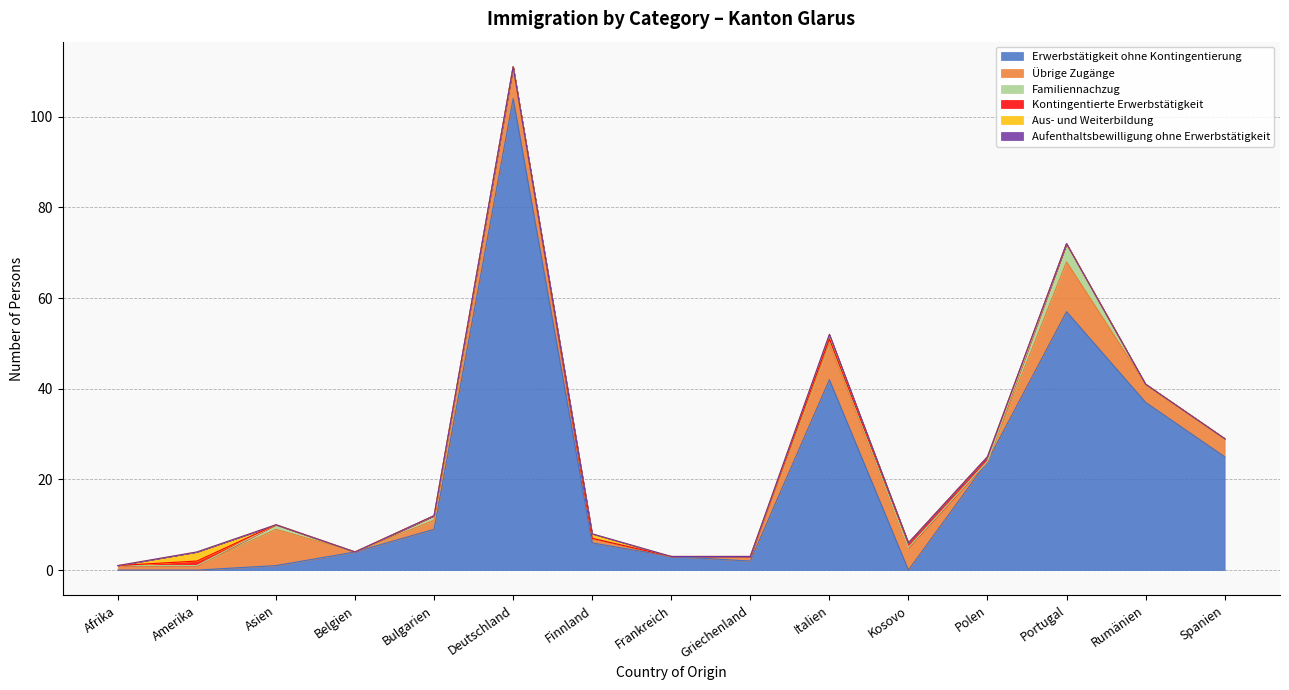

True or false: Übrige Zugänge has a value of -5 at Polen.

False